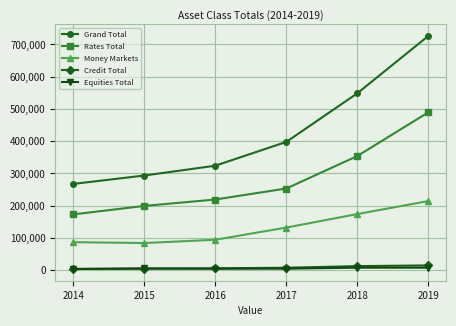

True or false: Grand Total and Credit Total cross at least once.

False